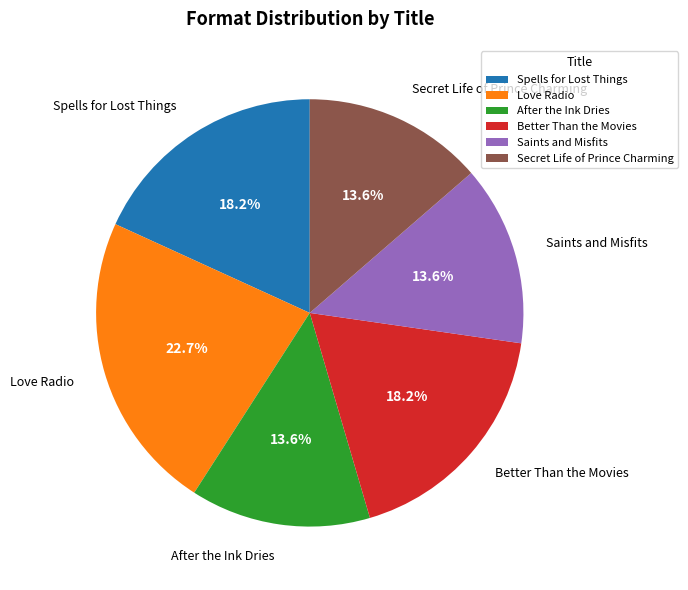

To the nearest percent, what is the difference between the largest and smallest slice percentages?

9%